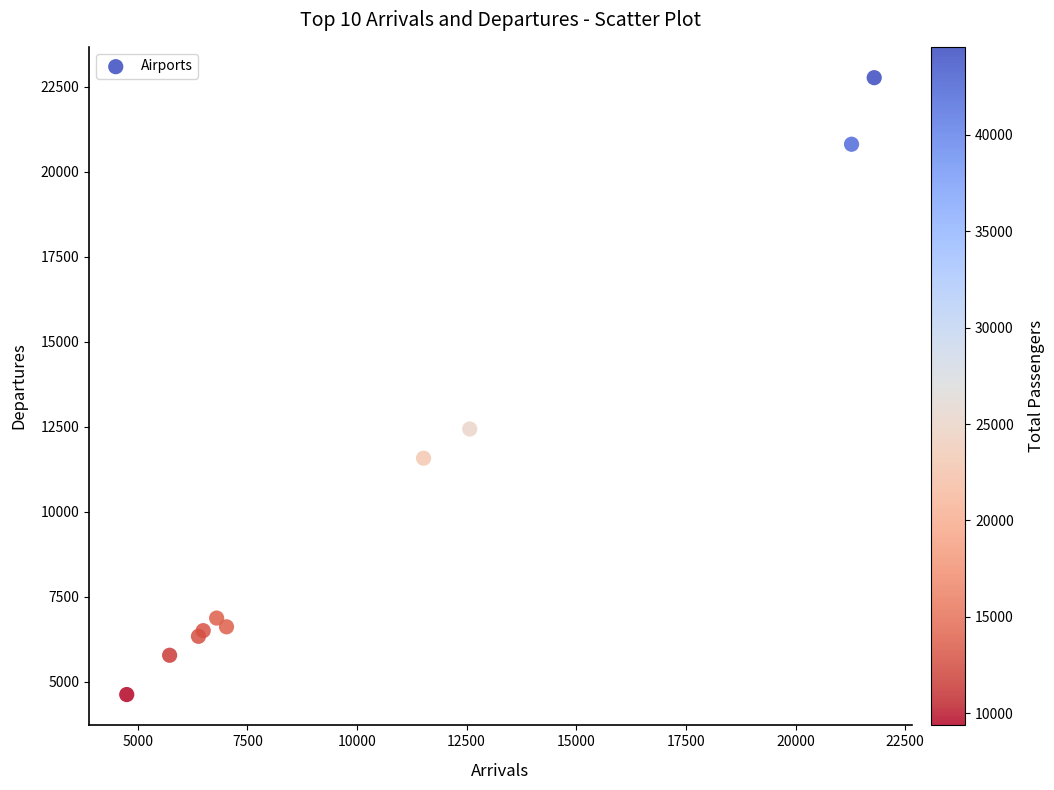

What Y value in the scatter plot is closest to 13698?

12436